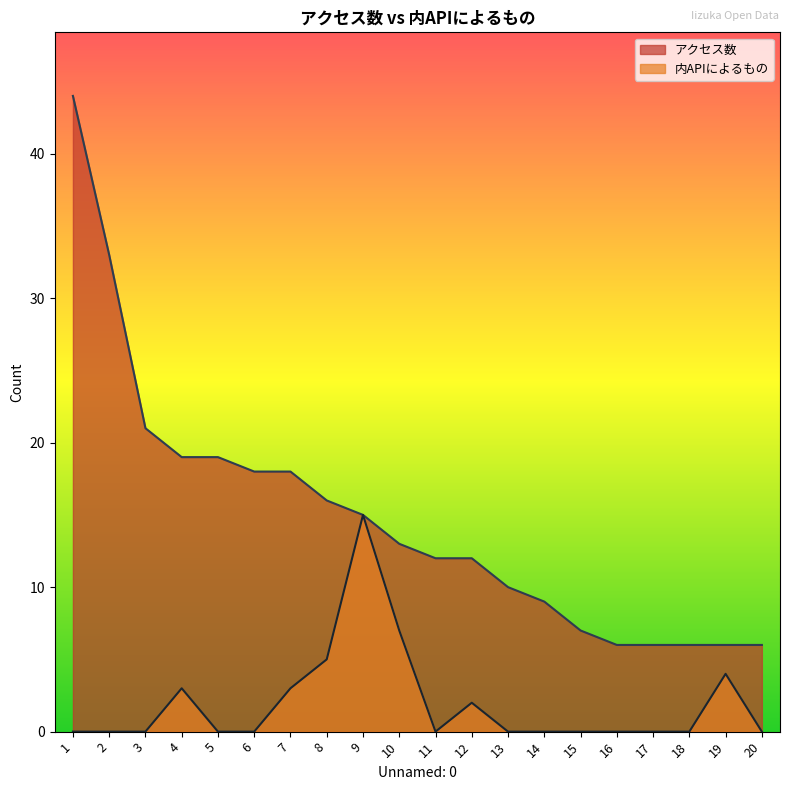

At which label does アクセス数 first exceed 13?

1